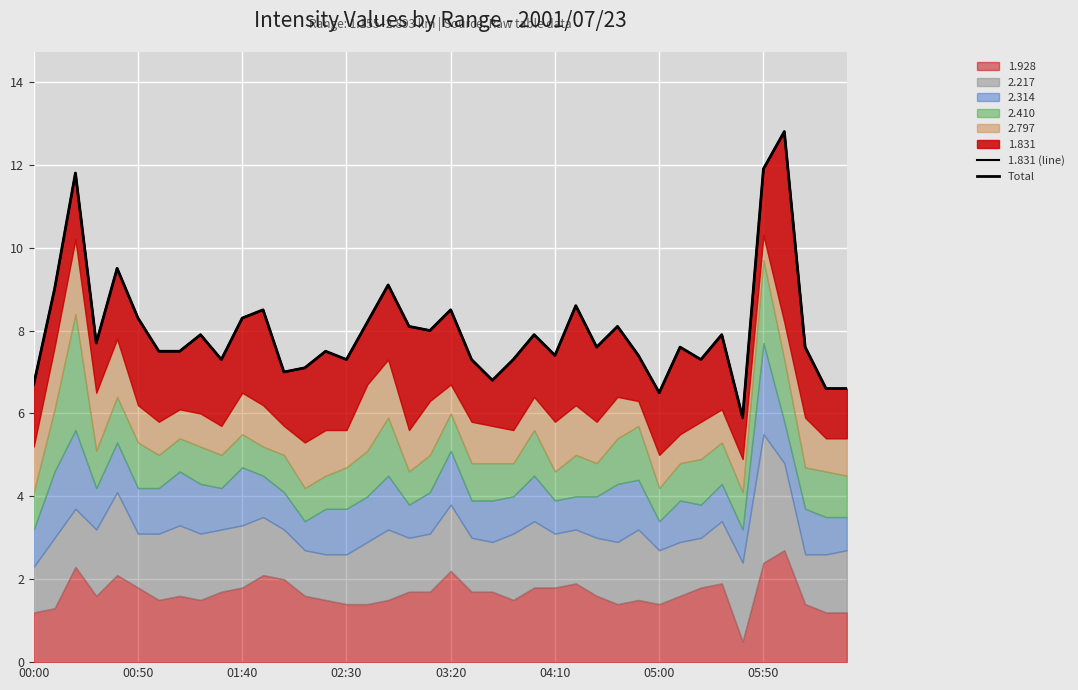

Is it true that 1.831 (line) equals 7.3 at 9?

True